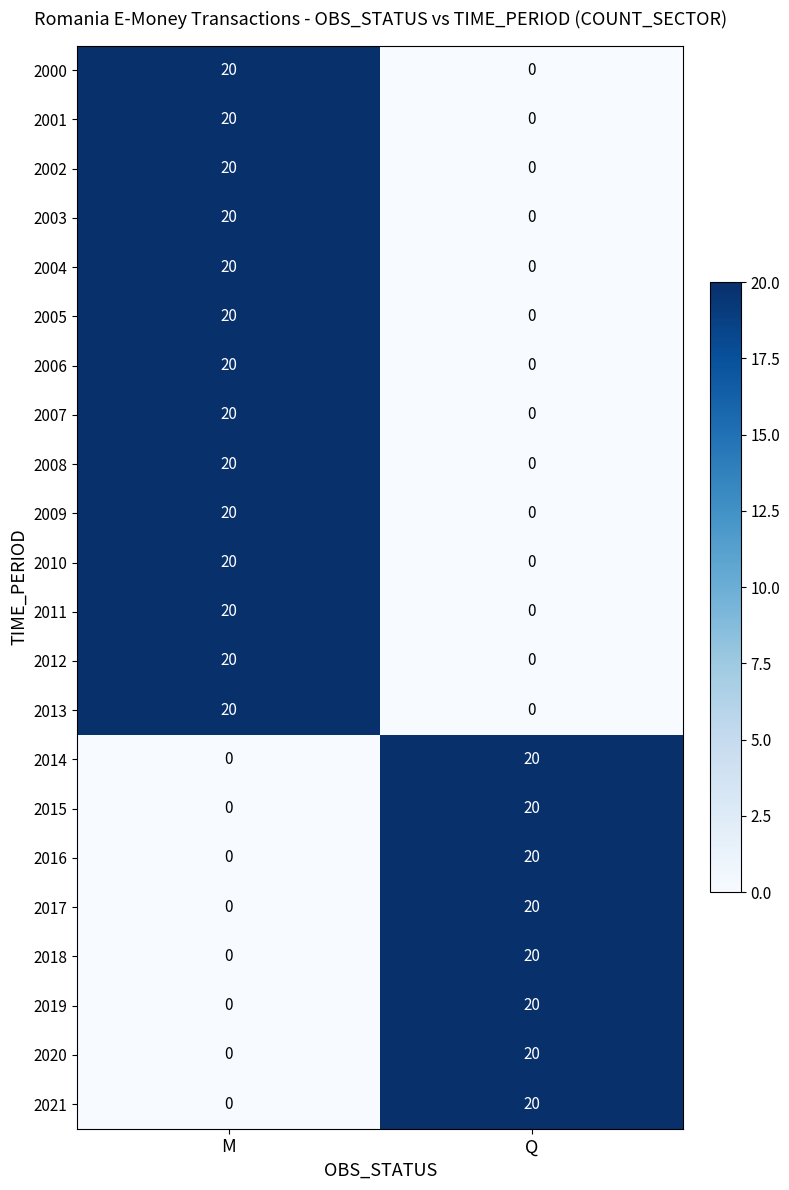

Is it true that 2002 equals -9 at Q?

False